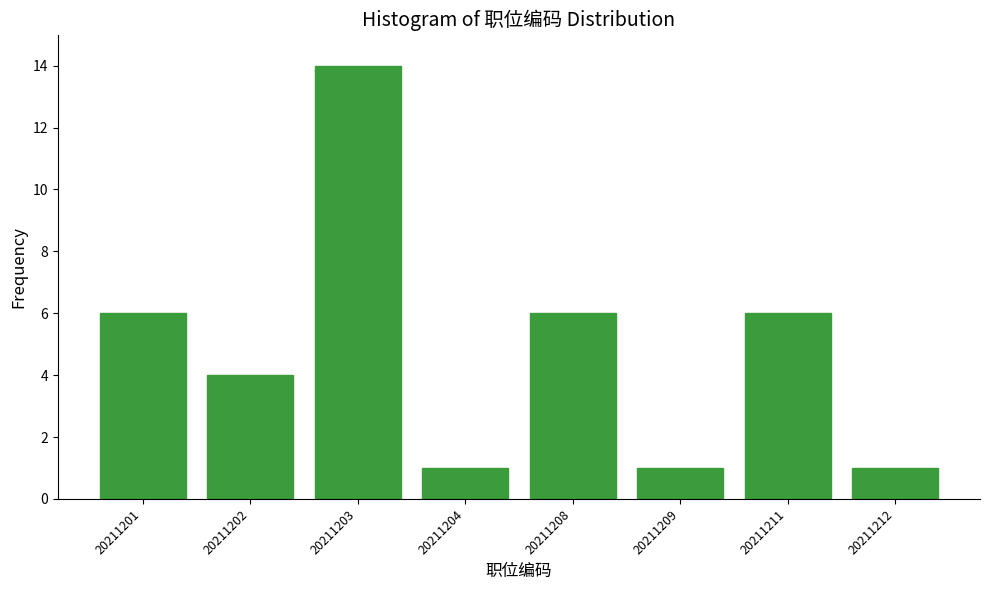

Reading left to right, extract all data points from this chart.

20211201=6	20211202=4	20211203=14	20211204=1	20211208=6	20211209=1	20211211=6	20211212=1